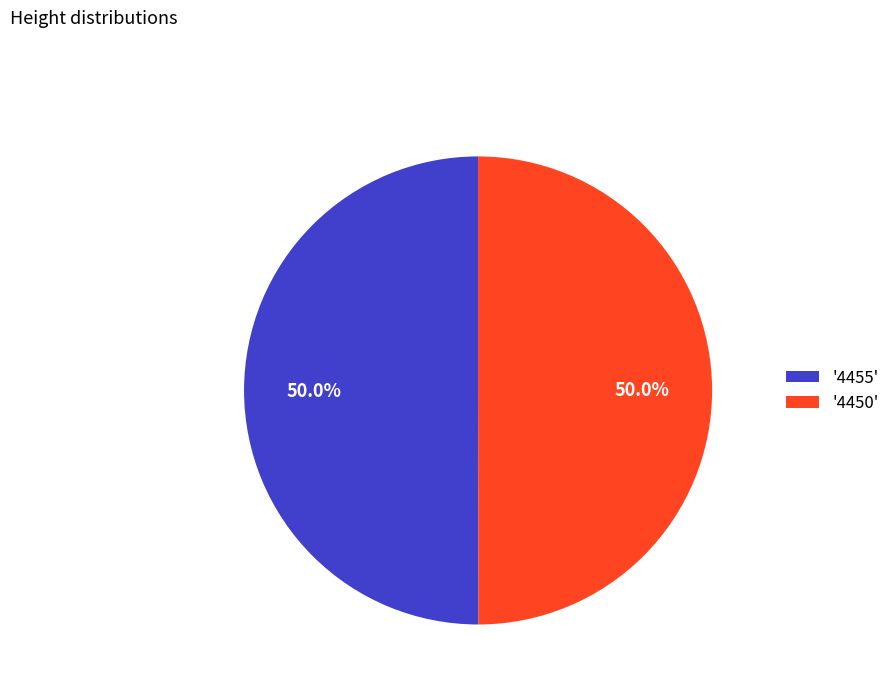

What is the ratio of the value at '4450' to the value at '4455'?

1.0